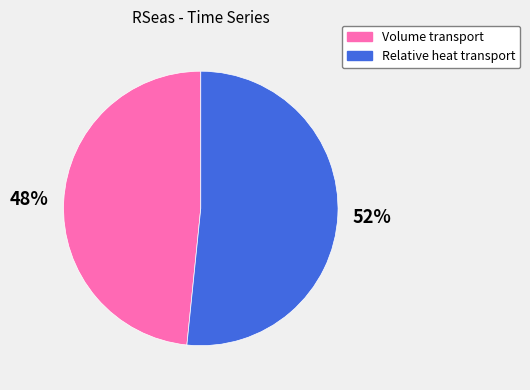

The Relative heat transport slice represents 52% of the pie. True or false?

True